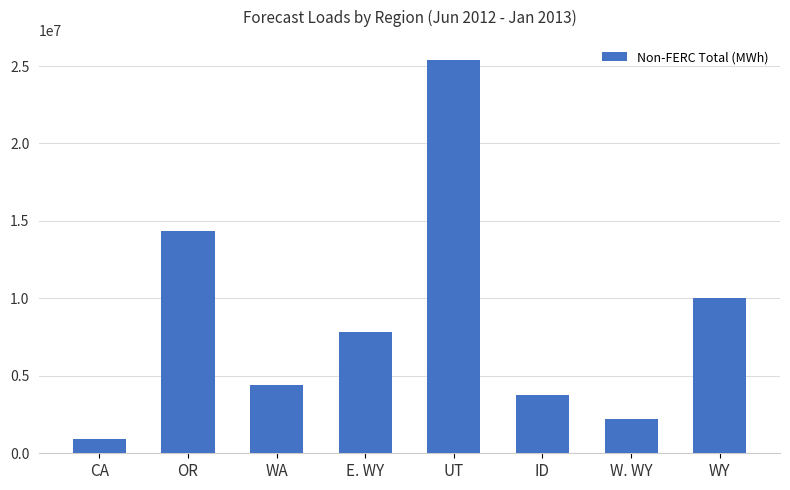

Is it true that the value at ID is 3749880?

True